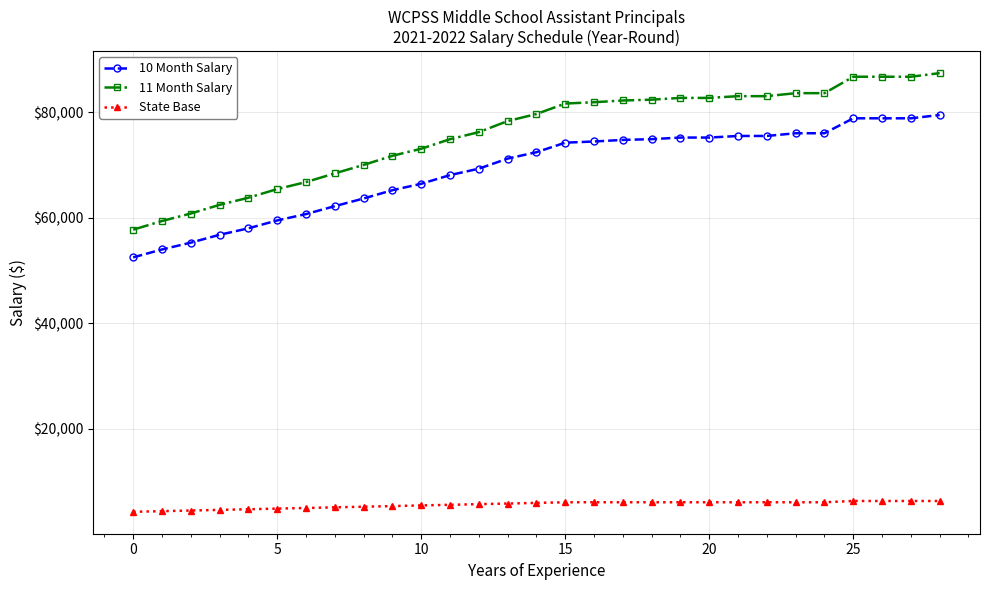

True or false: 11 Month Salary and 10 Month Salary cross at least once.

False